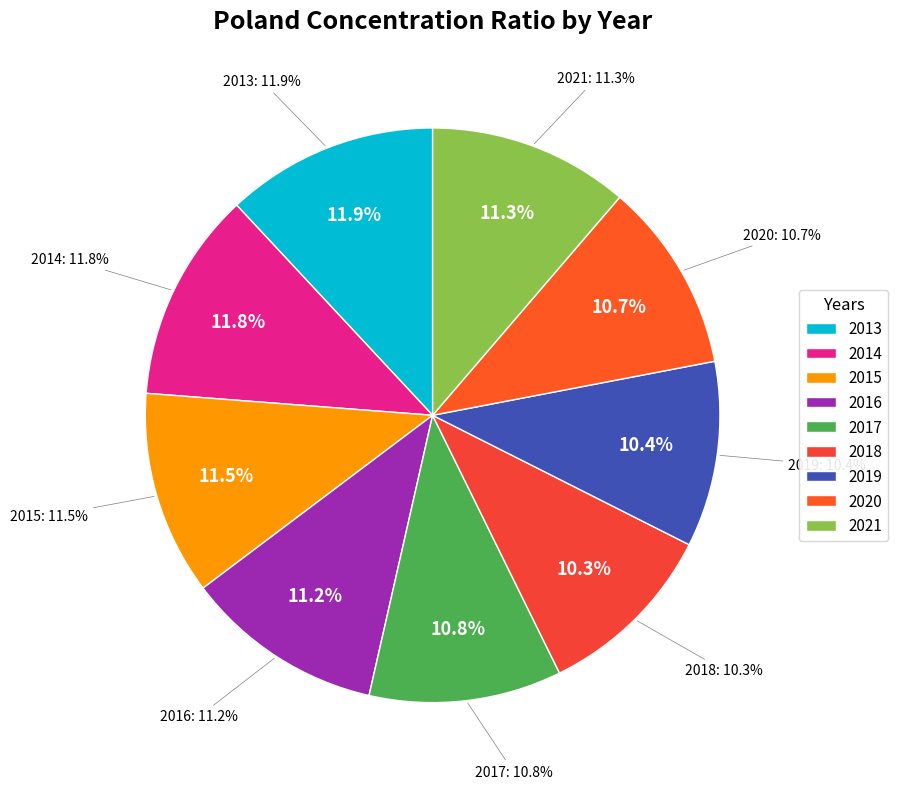

Do 2020 and 2016 together represent more than half of the pie?

No